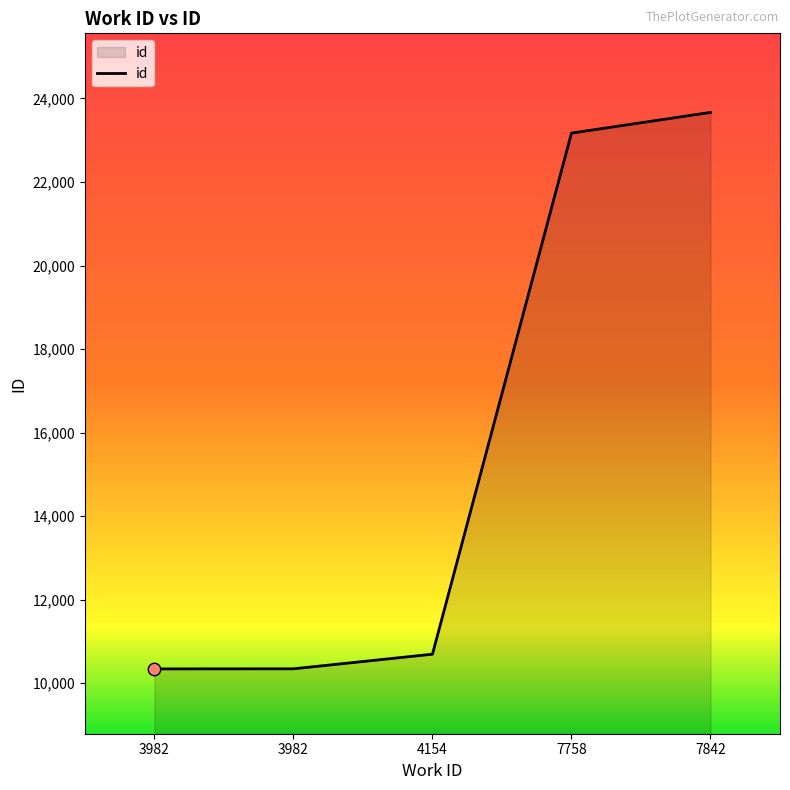

What is the change in value from 3982 to 7758?

+12827